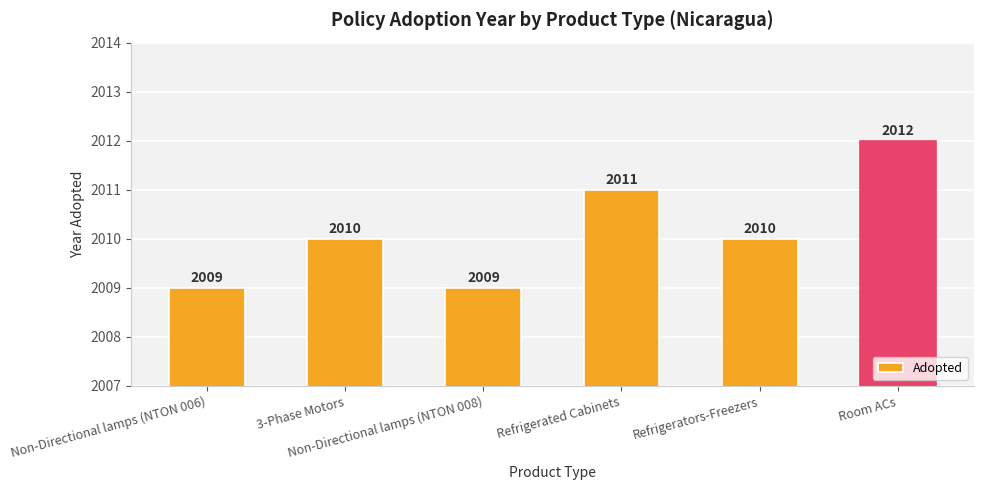

What is the minimum value shown in the chart?

2009